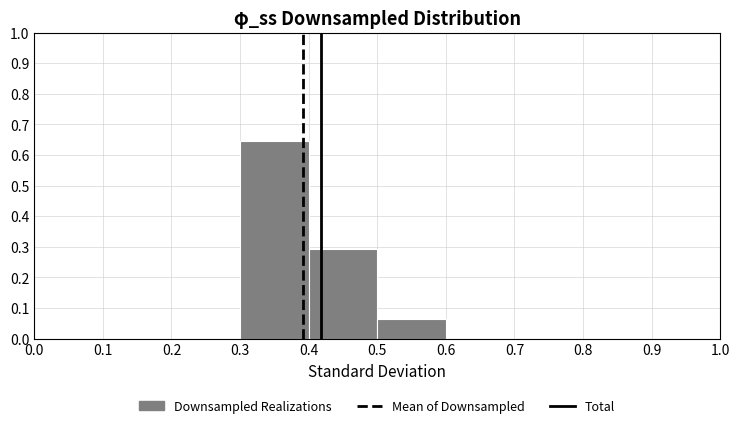

Over which range of the x-axis is the bar tallest?

0.3 to 0.4